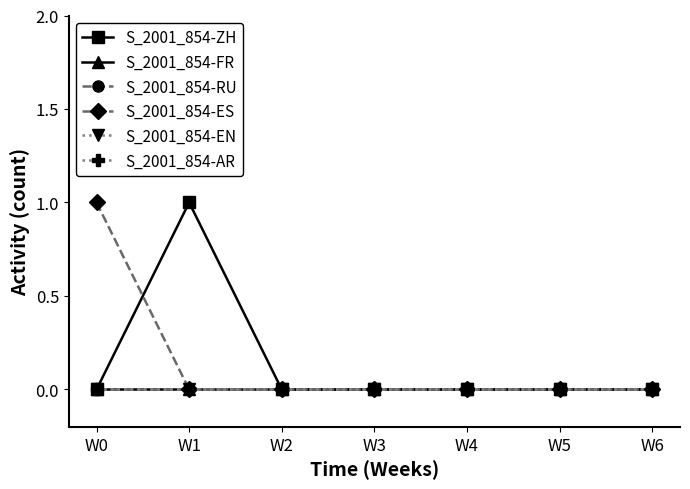

At how many categories does at least one series exceed 0?

2